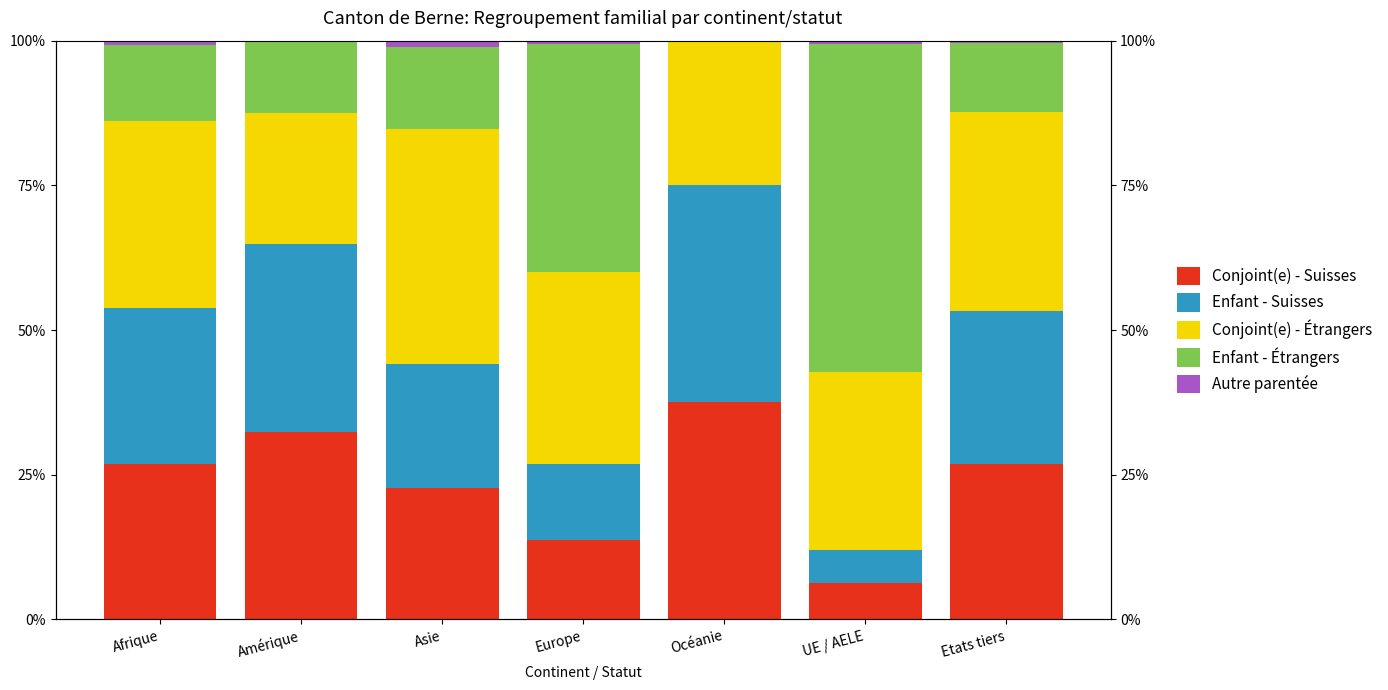

Between Etats tiers and UE / AELE, which is larger?

Etats tiers